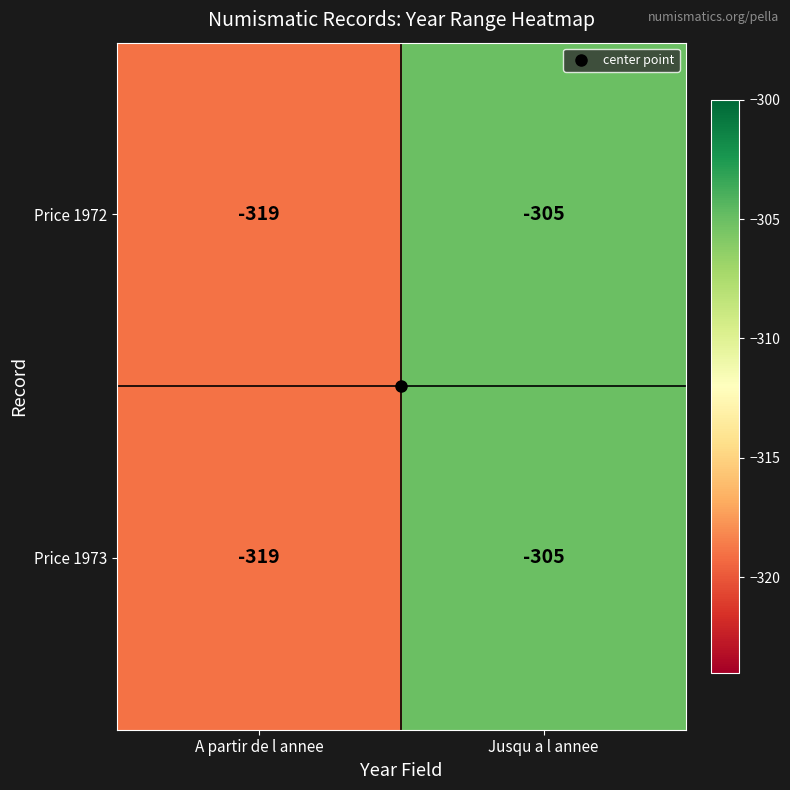

What is the total value across all series at A partir de l annee?

-638